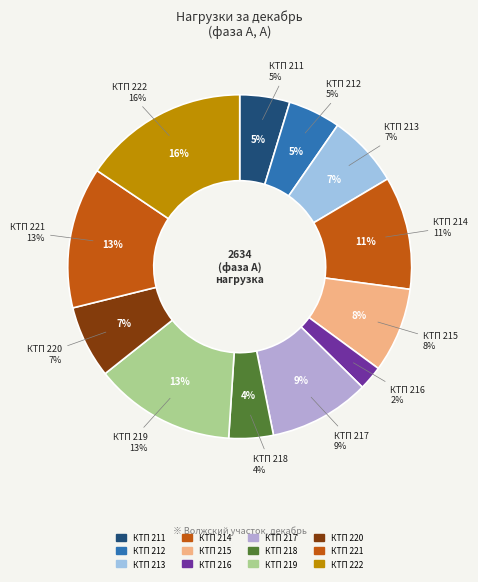

What is the change in value from КТП 218 to КТП 221?

+240